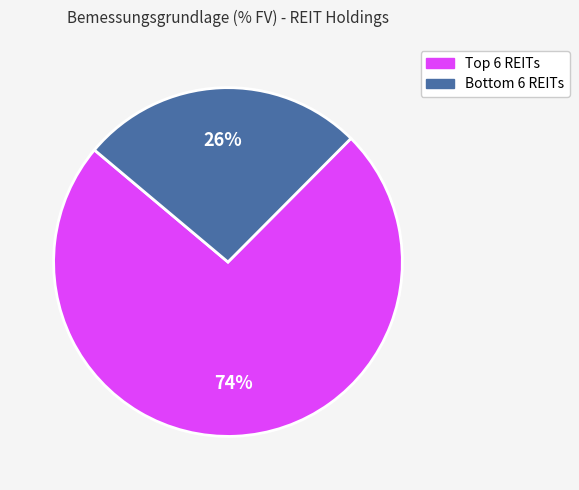

Is there any slice that represents more than half of the pie?

Yes